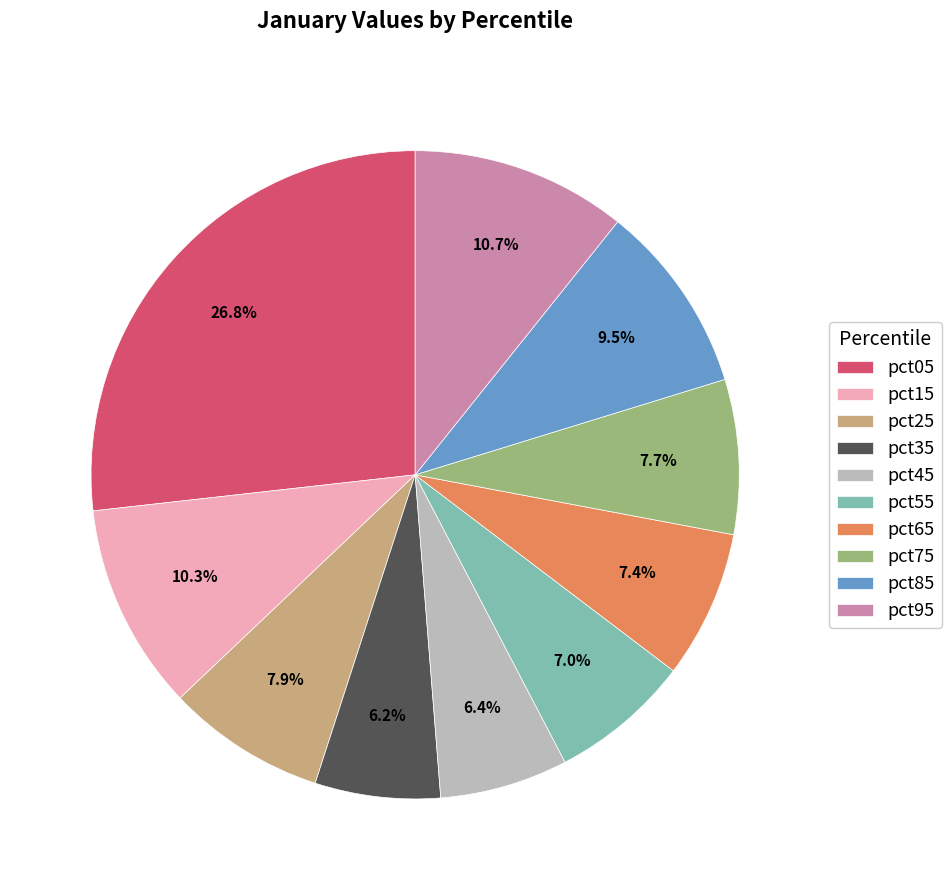

The pct55 slice represents 7% of the pie. True or false?

True